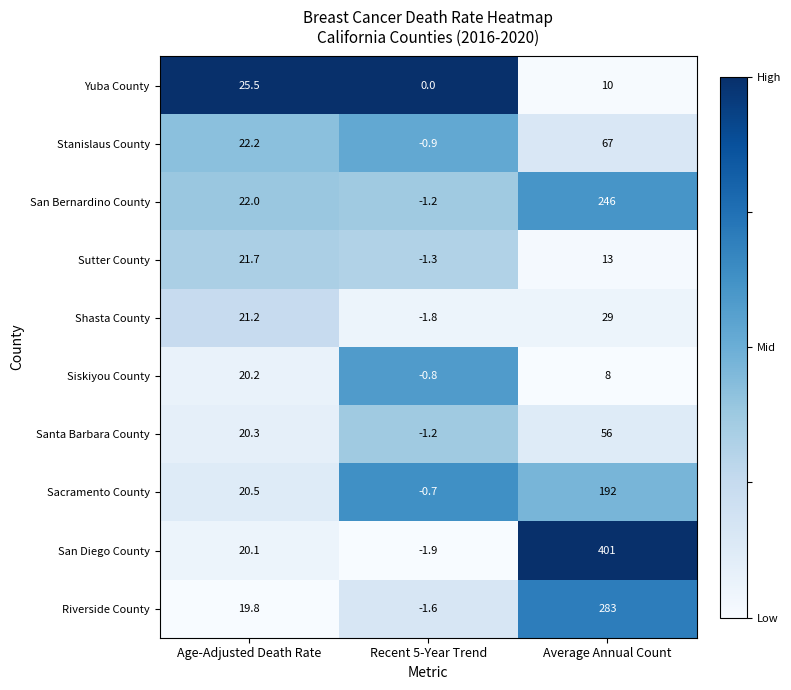

What is the smallest value displayed?

-1.9